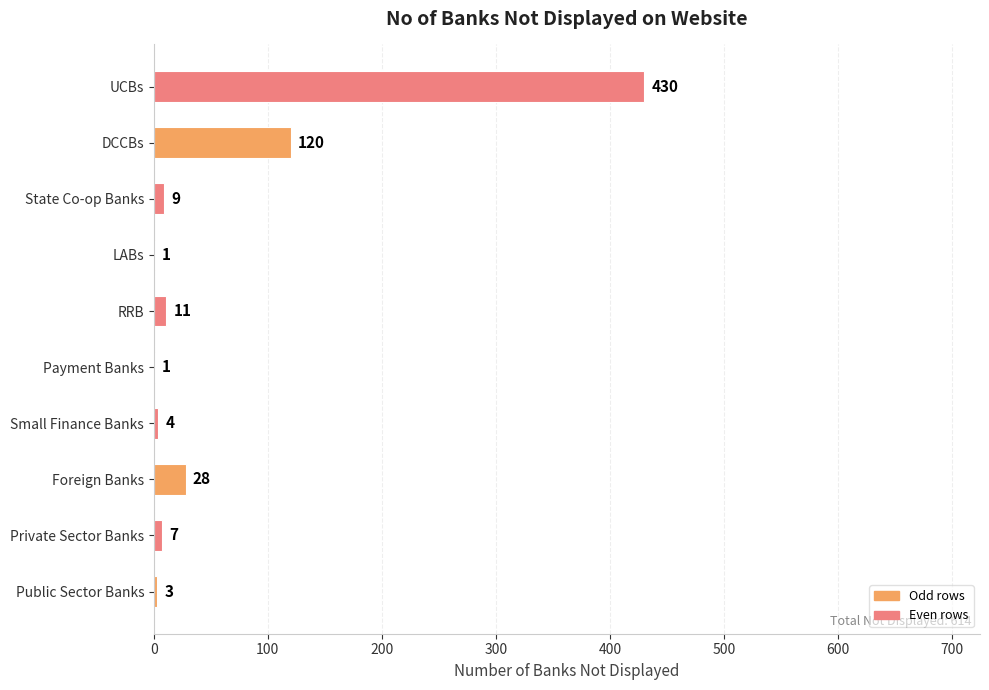

Which label corresponds to the largest value in the chart?

UCBs